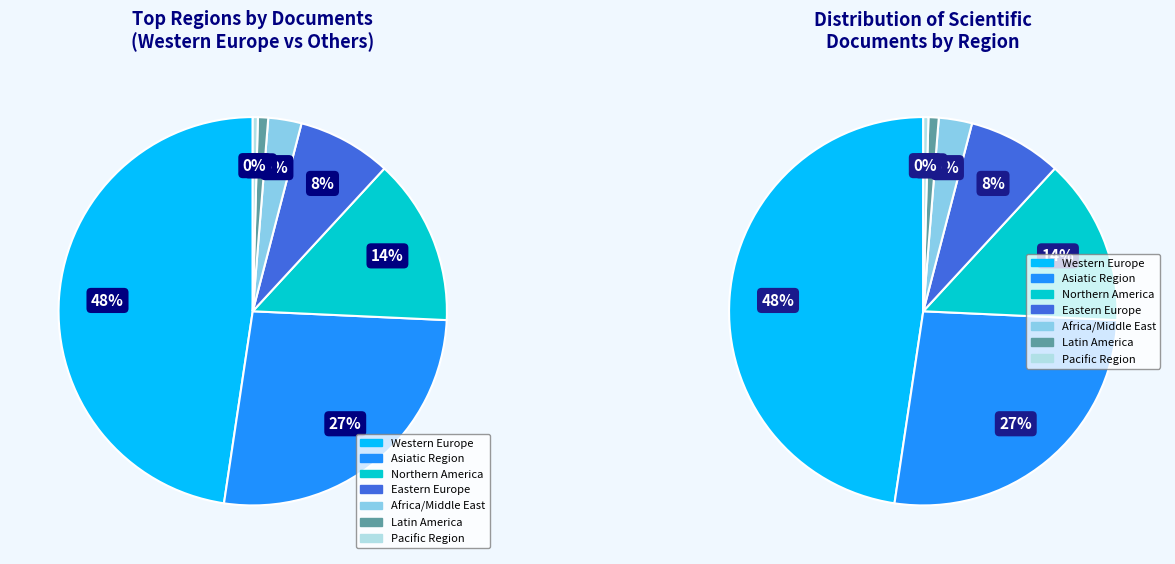

How many slices are in this pie chart?

7